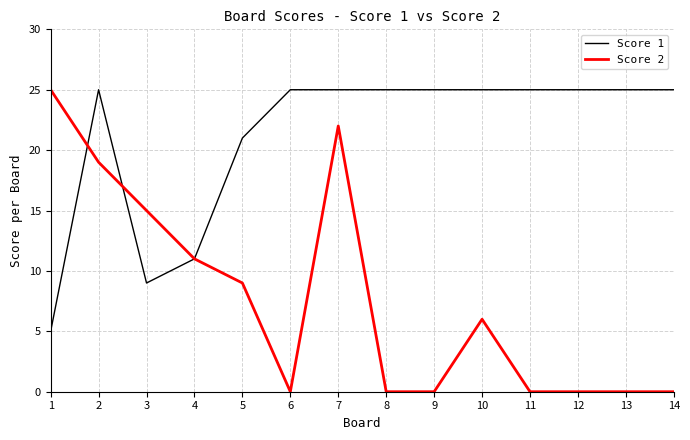

What are all the series names shown in the legend?

Score 1, Score 2